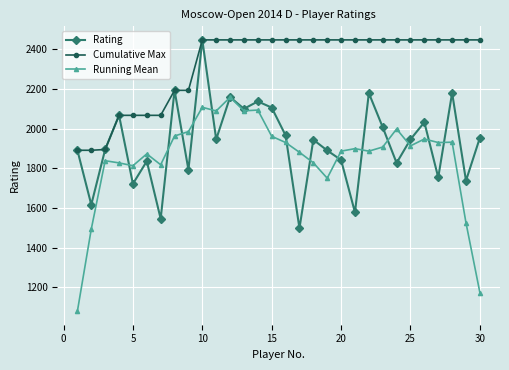

List the series in order of their overall mean, lowest first.

Running Mean, Rating, Cumulative Max